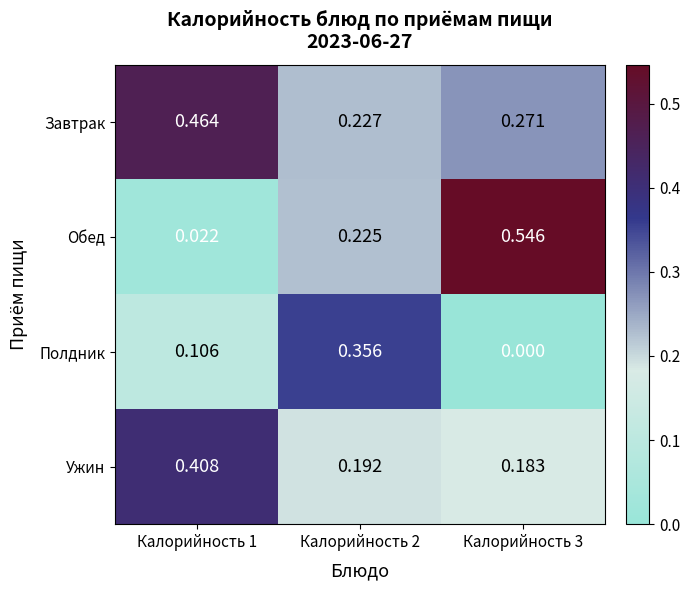

At Калорийность 2, list the series in order from smallest to largest.

Ужин, Обед, Завтрак, Полдник